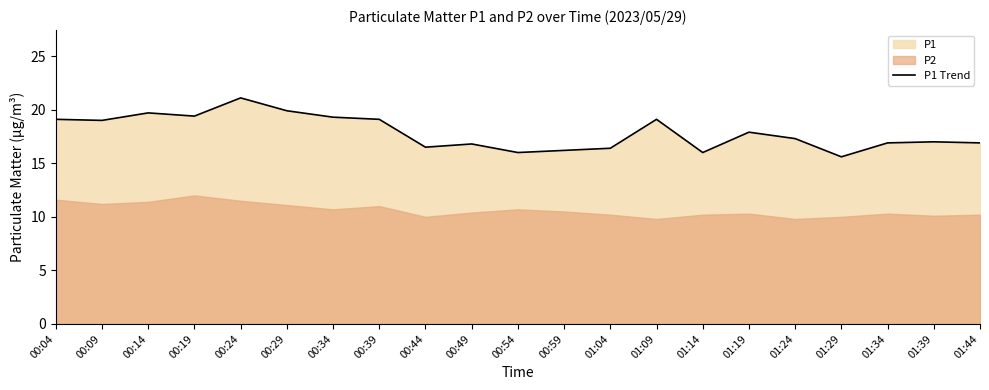

What is the difference between the second highest and second lowest values?

3.9